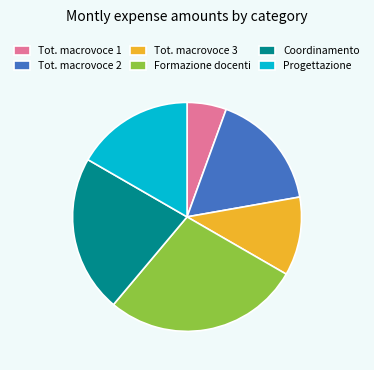

Which has a higher value, Coordinamento or Tot. macrovoce 3?

Coordinamento